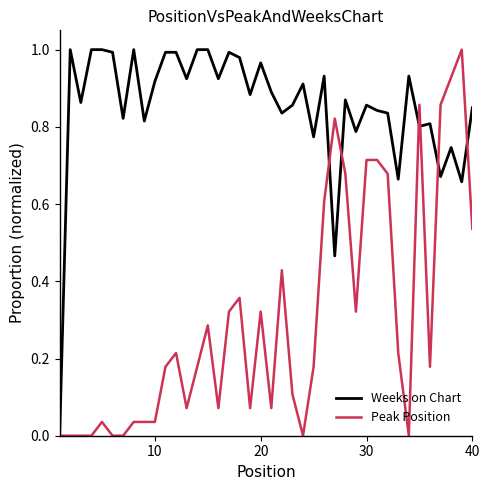

Rank the series by their average value, from lowest to highest.

Peak Position, Weeks on Chart